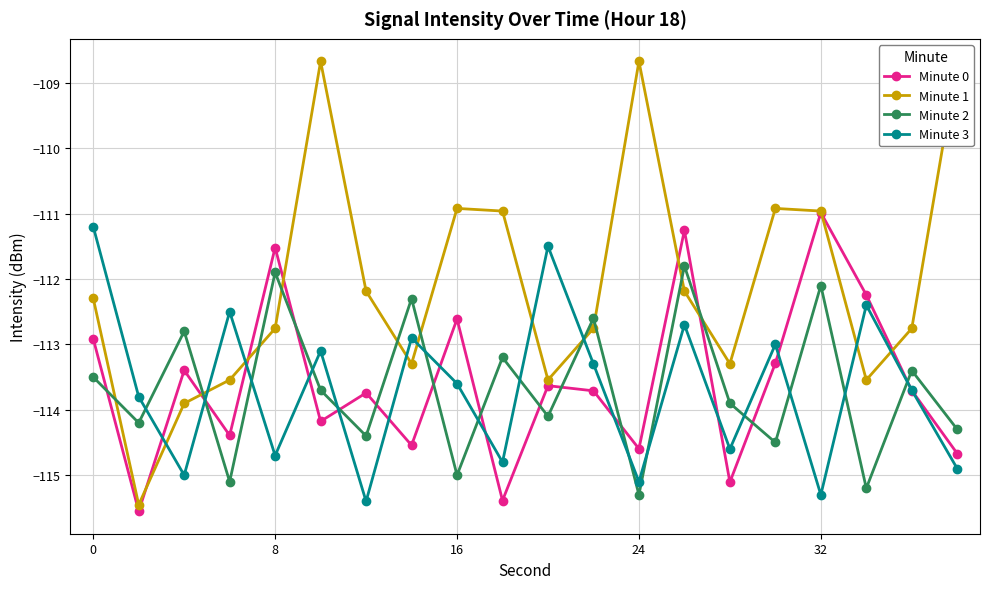

Rank the series at 0 from highest to lowest value.

Minute 3, Minute 1, Minute 0, Minute 2